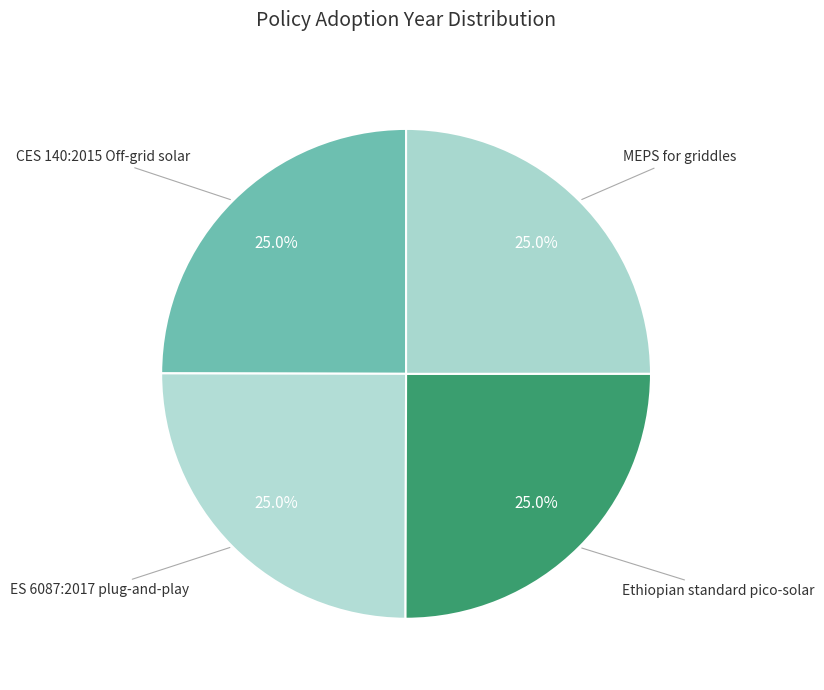

Rank the categories by value from lowest to highest.

CES 140:2015 Off-grid solar, ES 6087:2017 plug-and-play, MEPS for griddles, Ethiopian standard pico-solar